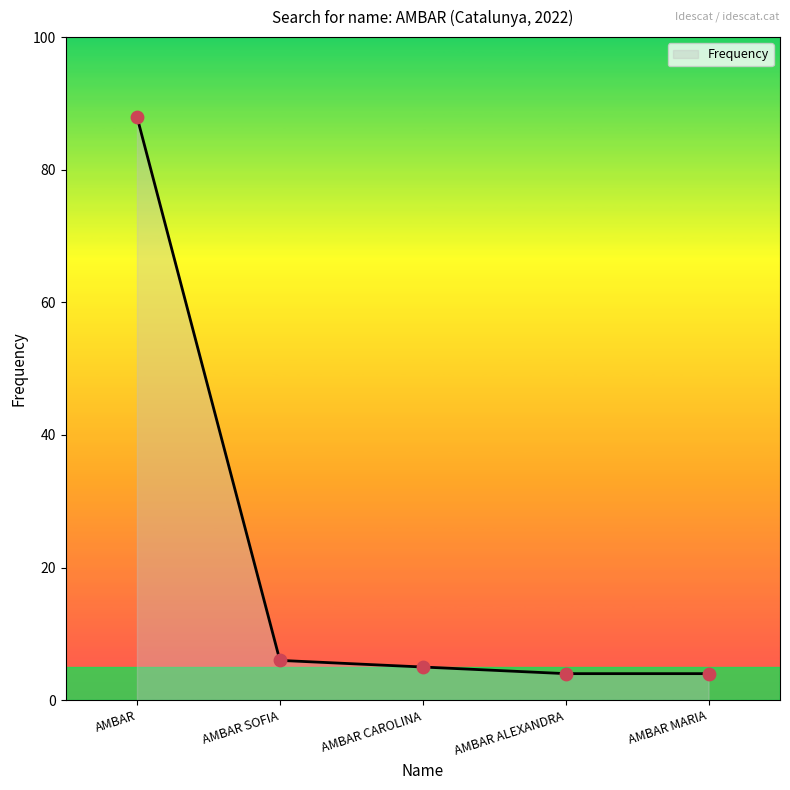

Between AMBAR and AMBAR SOFIA, which is larger?

AMBAR